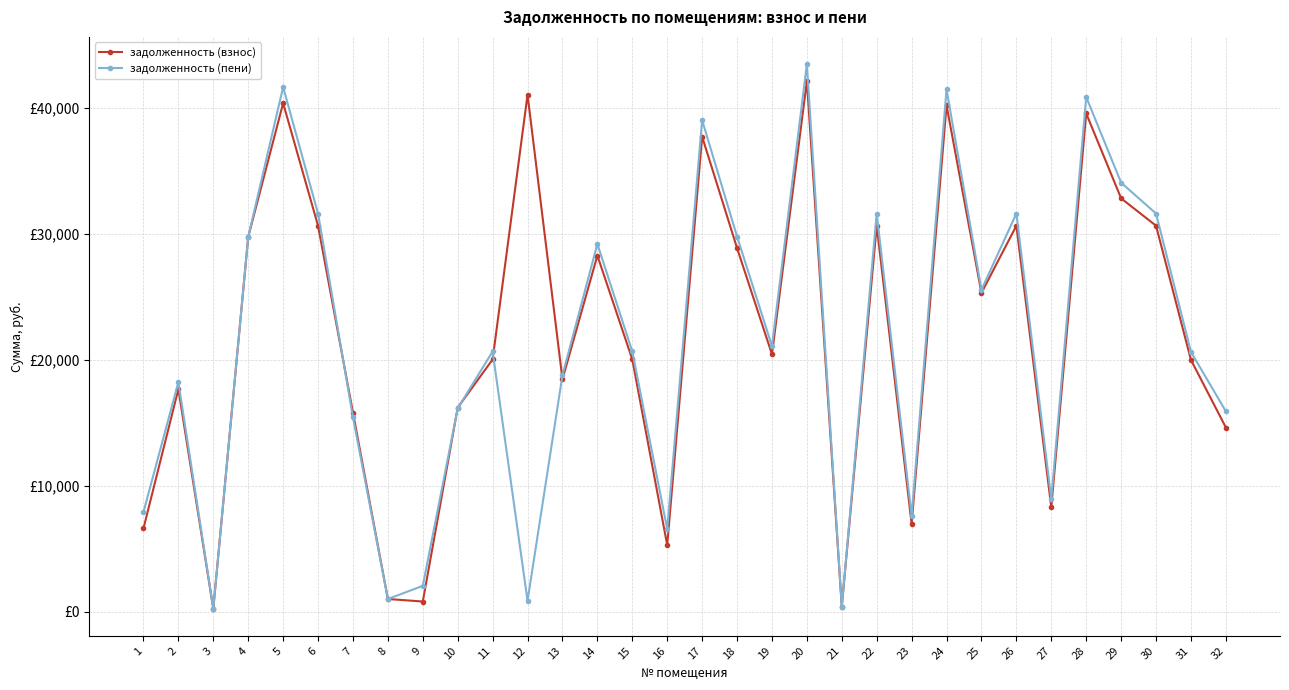

Count the number of categories in the chart.

32